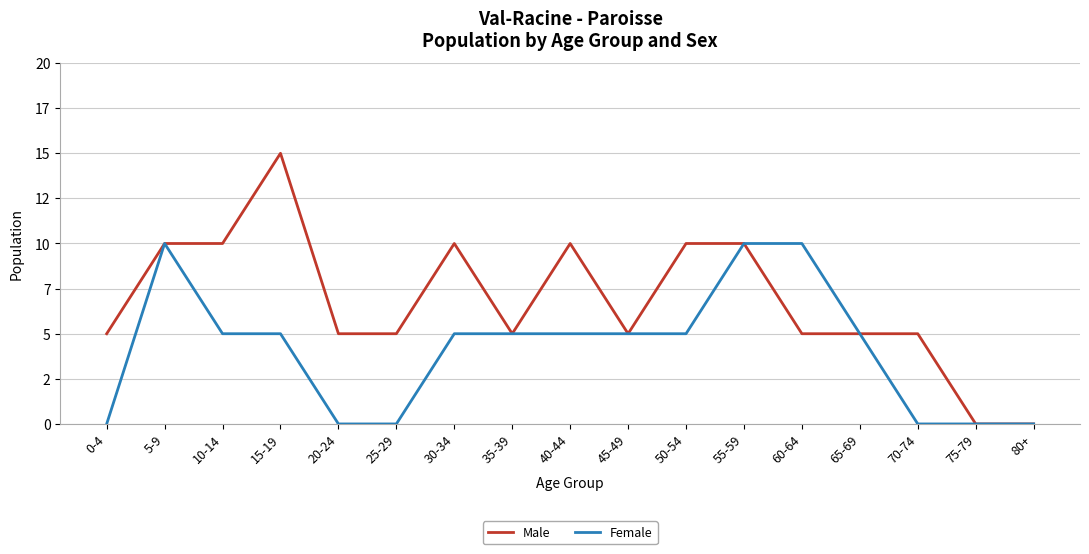

What are all the series names shown in the legend?

Male, Female